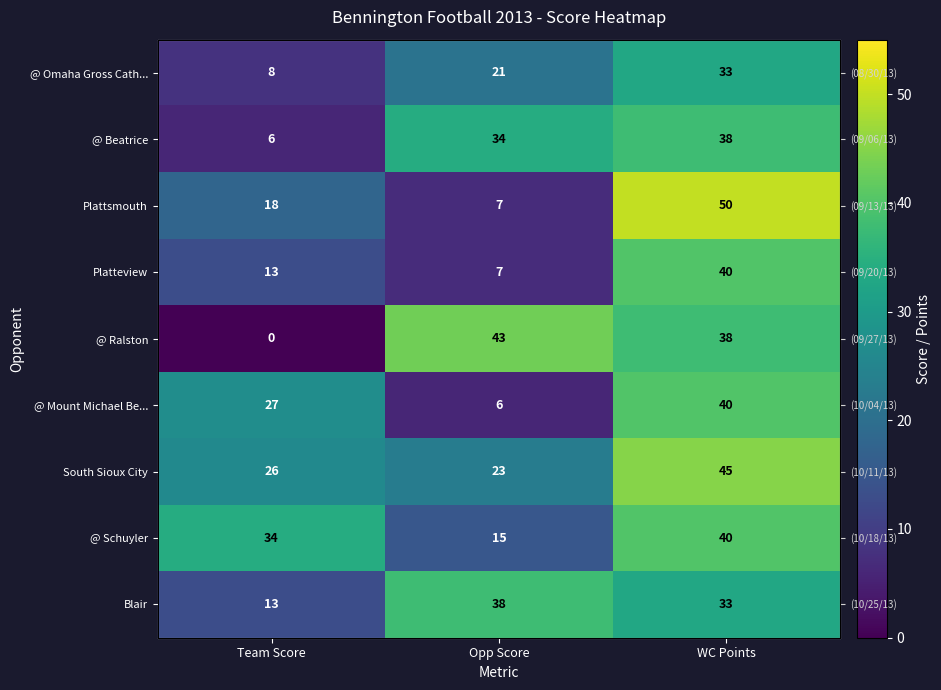

What is the sum of all @ Mount Michael Be... values?

73